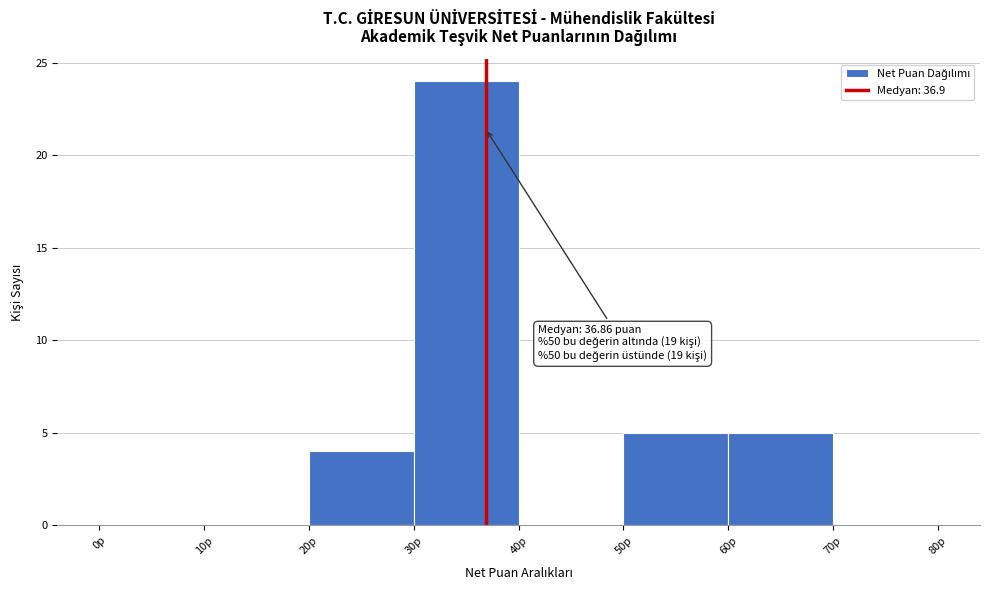

Over which range of the x-axis is the bar tallest?

30 to 40